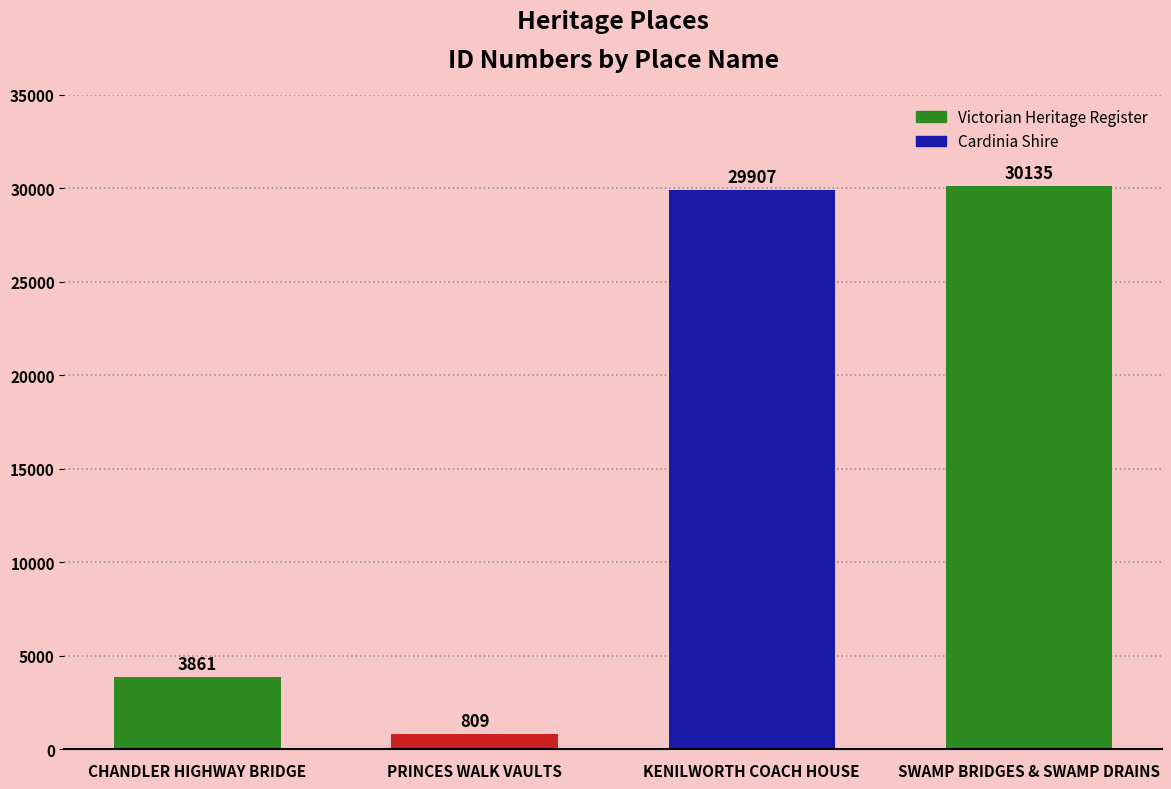

The value at CHANDLER HIGHWAY BRIDGE is 2531. True or false?

False